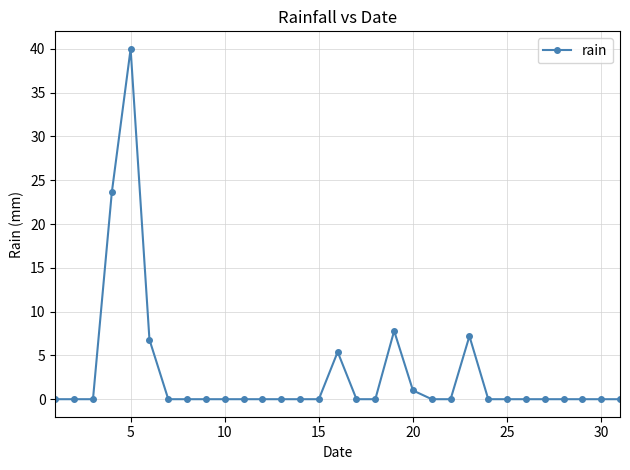

How many distinct data groups are displayed?

1